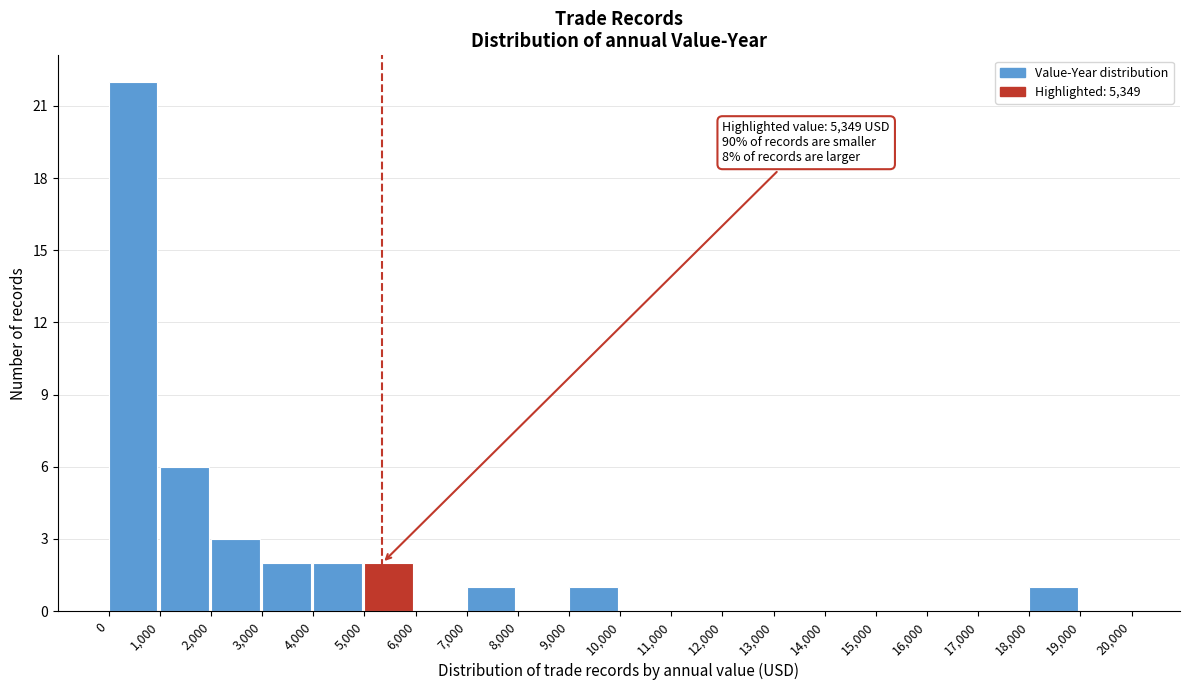

Over which range of the x-axis is the bar tallest?

0 to 1,000